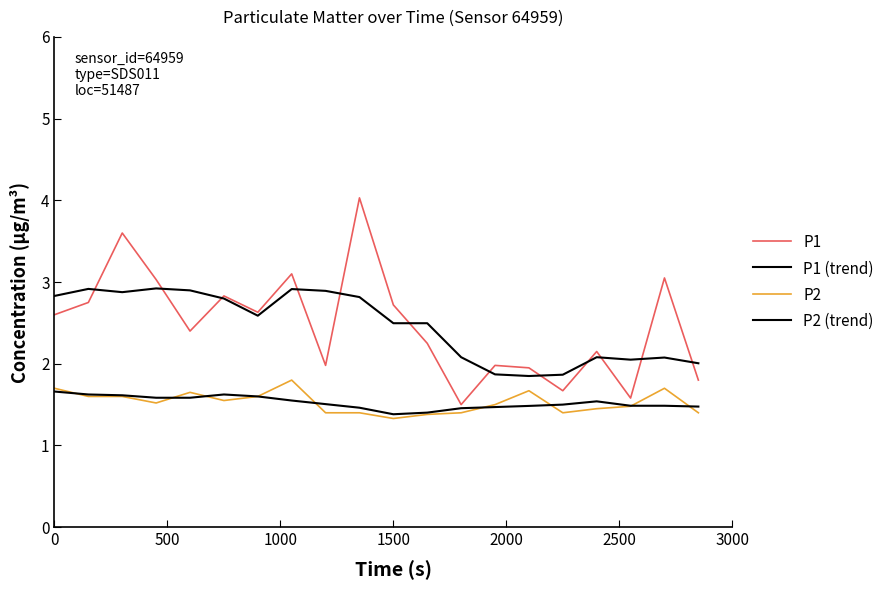

Does the chart have visible grid lines?

No